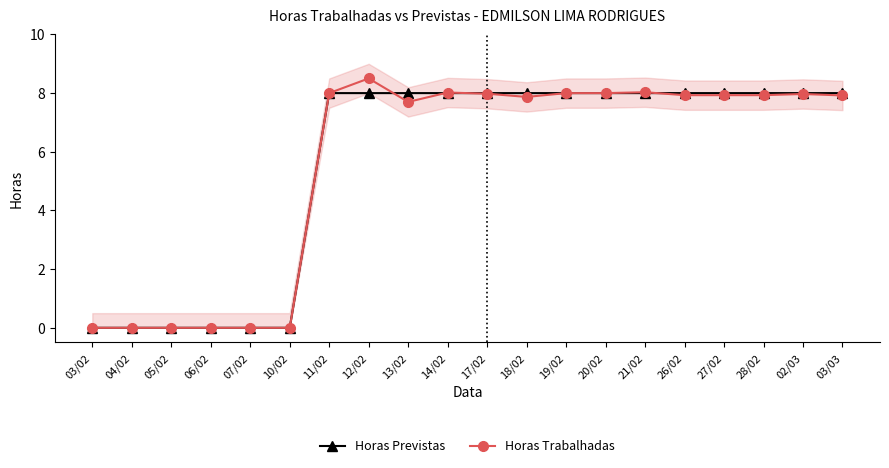

Between 07/02 and 14/02, which series saw the biggest shift?

Horas Trabalhadas